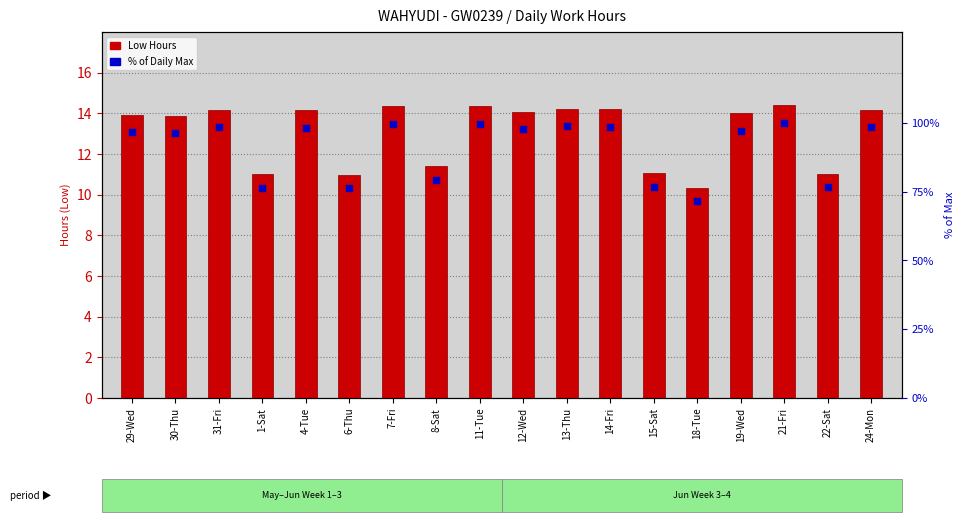

What are all the series names shown in the legend?

Low Hours, % of Daily Max